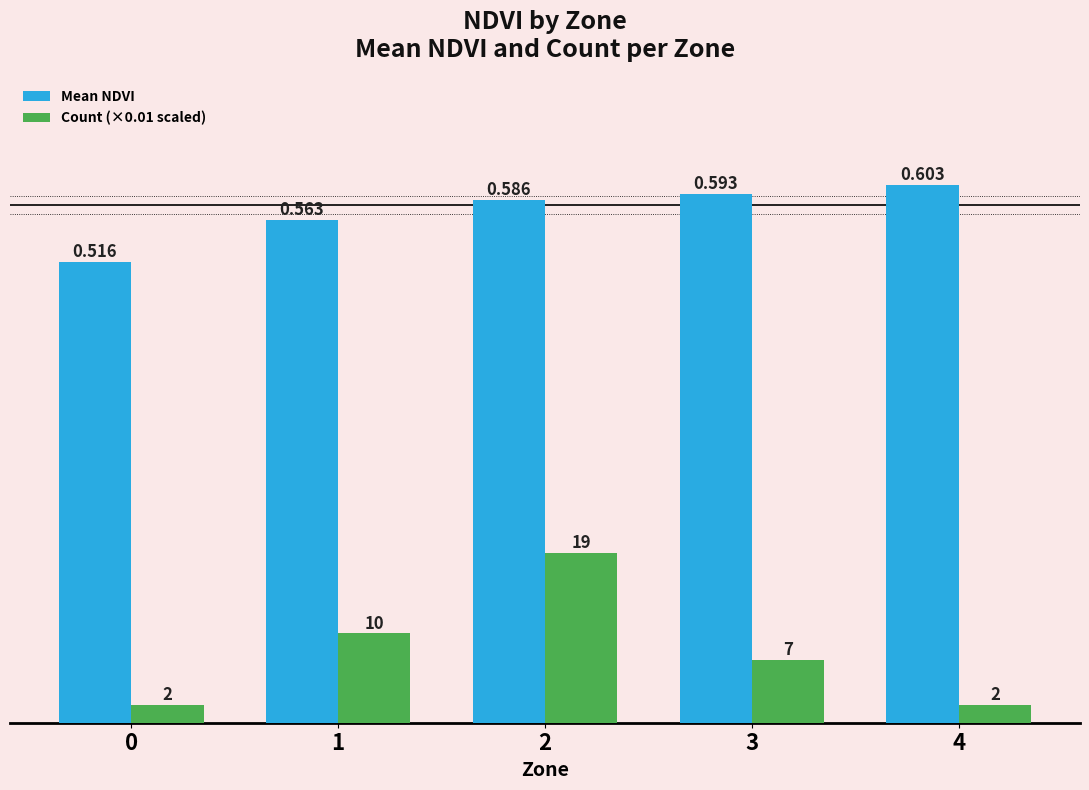

Which series has the largest total across all categories?

Mean NDVI